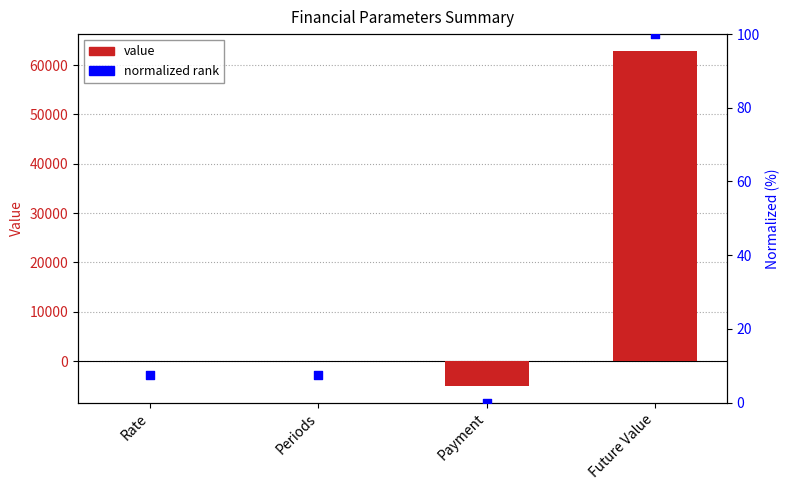

Which series has the largest total across all categories?

value